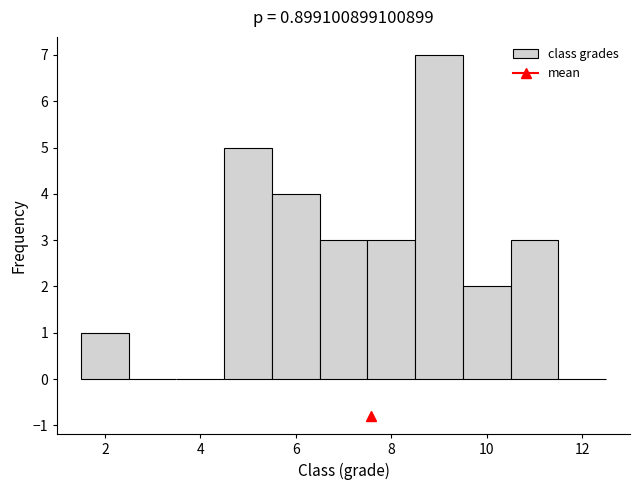

What is the height of the bar covering 4.5 to 5.5 on the x-axis? Neither the bar edges nor the heights are printed on the chart, so give them approximately, as read against the axes.

5